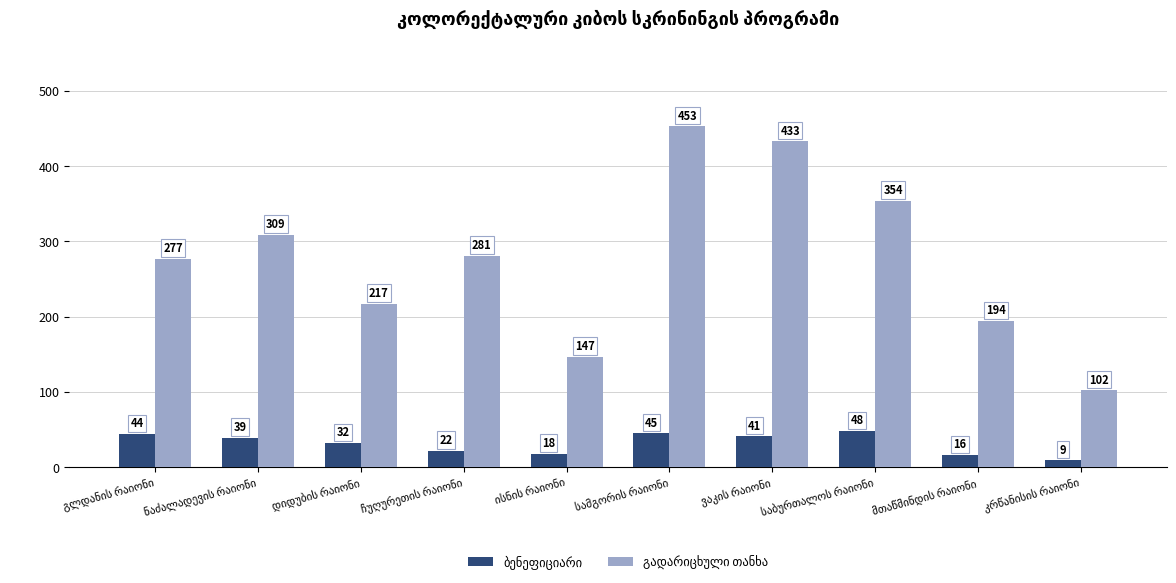

At how many categories does at least one series exceed 274?

6